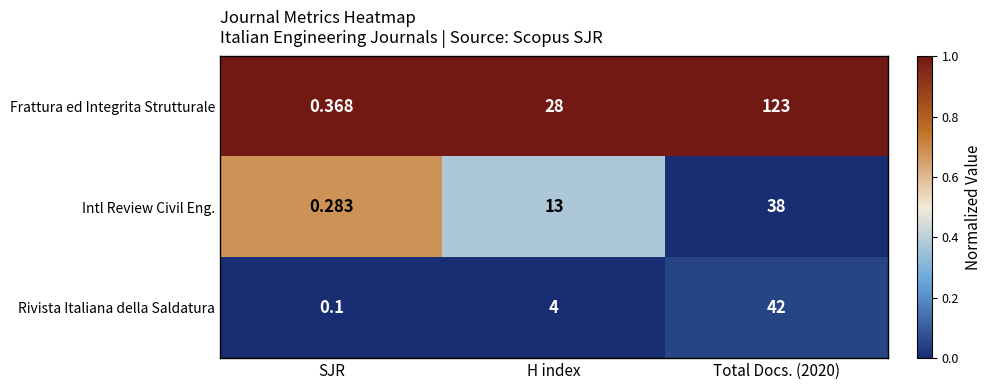

At how many categories does at least one series exceed 0?

3